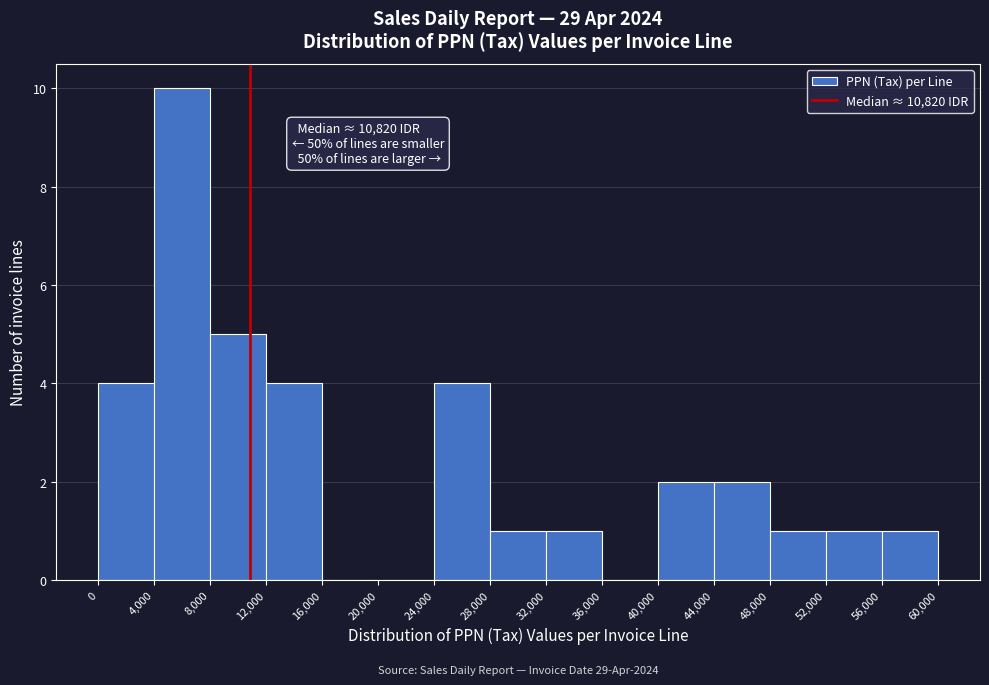

Which range on the x-axis has the tallest bar?

4,000 to 8,000